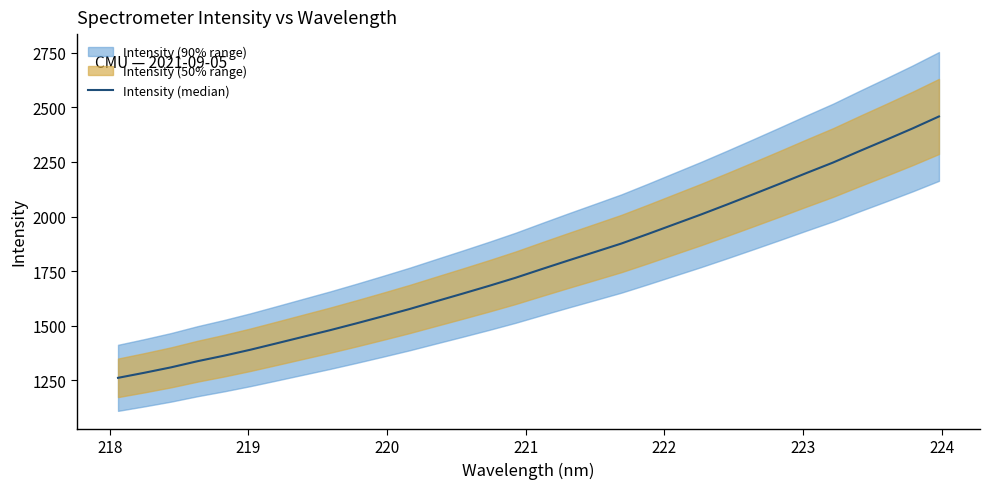

Reading right to left, list all the values displayed in this chart.

2458.3	2403.3	2351.1	2299.8	2247.4	2199.6	2150.8	2102.8	2055.3	2008.9	1964.4	1919.8	1876.3	1837.4	1798.8	1759.4	1719.3	1682.3	1646.6	1611.5	1576.2	1543.2	1510.8	1479.3	1449.5	1419.5	1389.9	1362.5	1337.2	1309.1	1284.4	1261.0